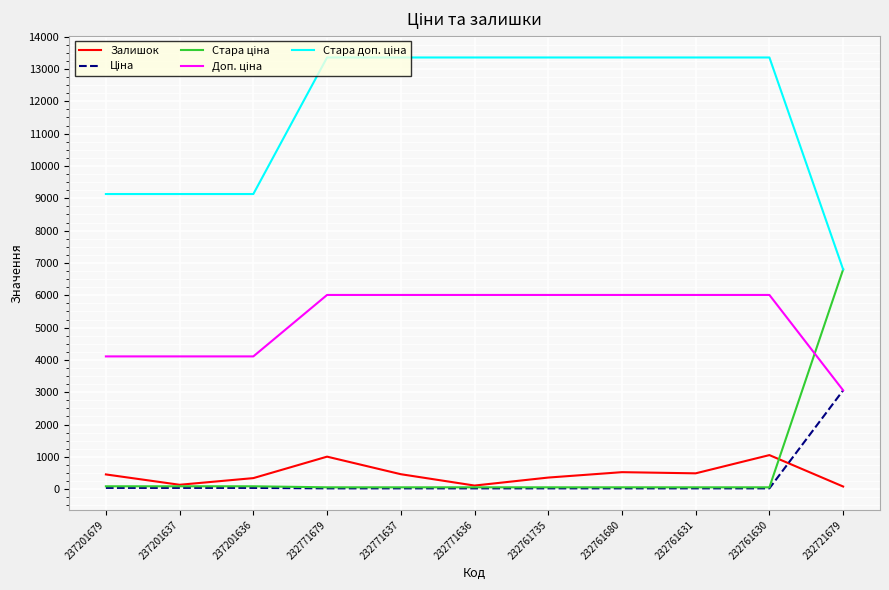

At how many categories does at least one series exceed 7413?

10